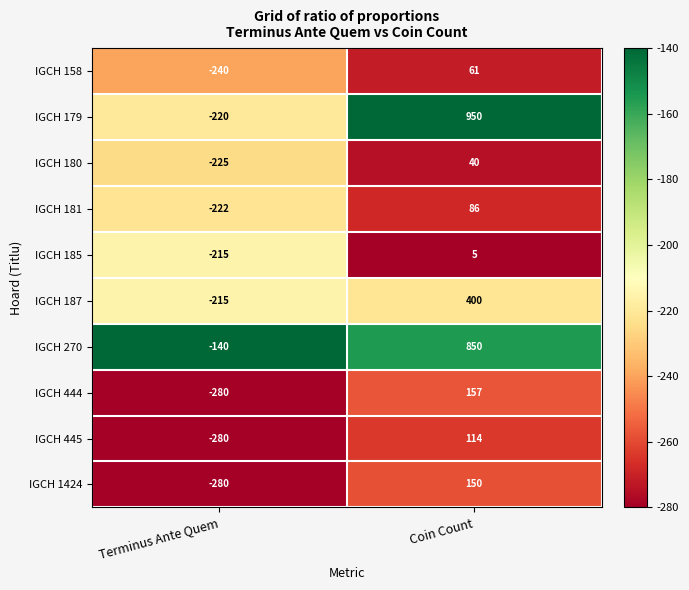

Count the number of data series in this chart.

10